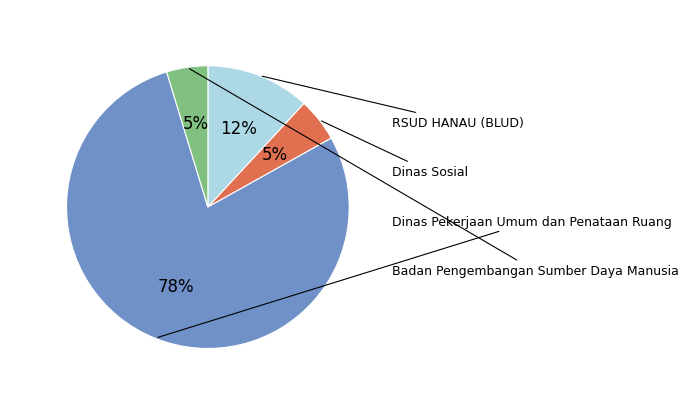

To the nearest percent, what is the average slice percentage?

25%